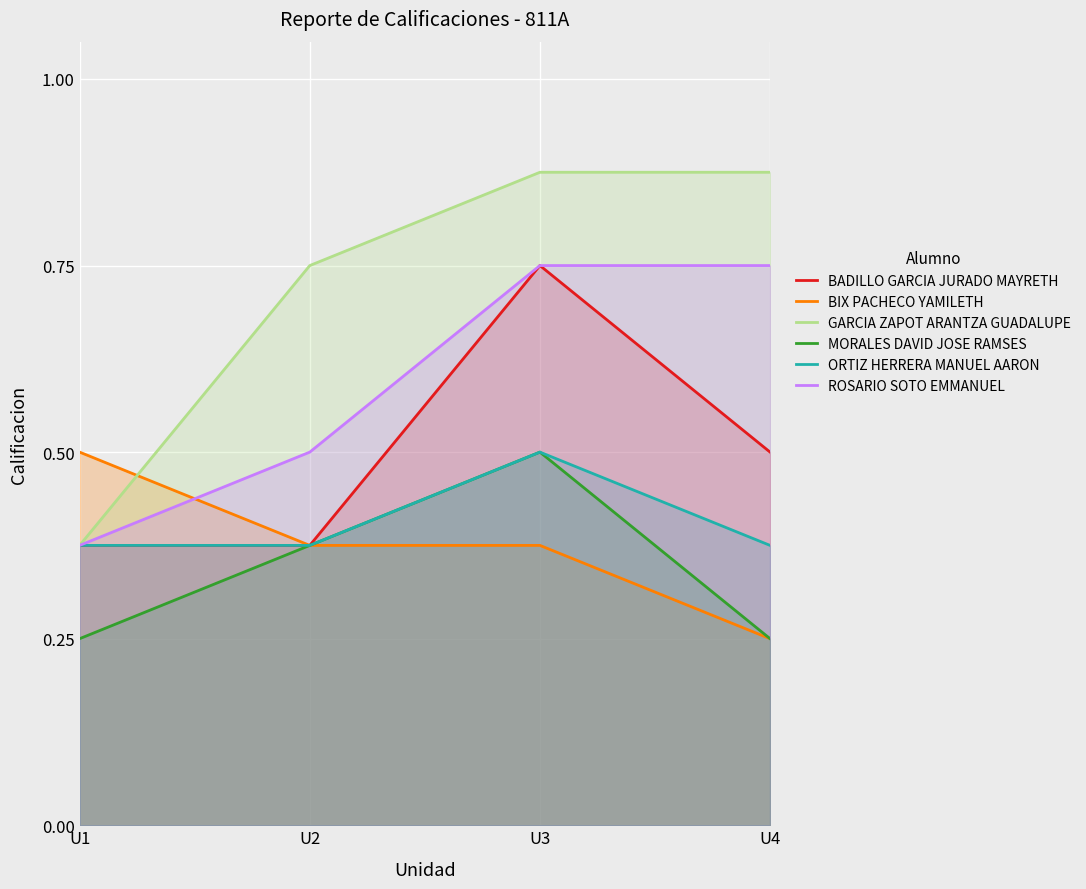

Is the value of BADILLO GARCIA JURADO MAYRETH at U4 greater than the value of GARCIA ZAPOT ARANTZA GUADALUPE at U4?

No